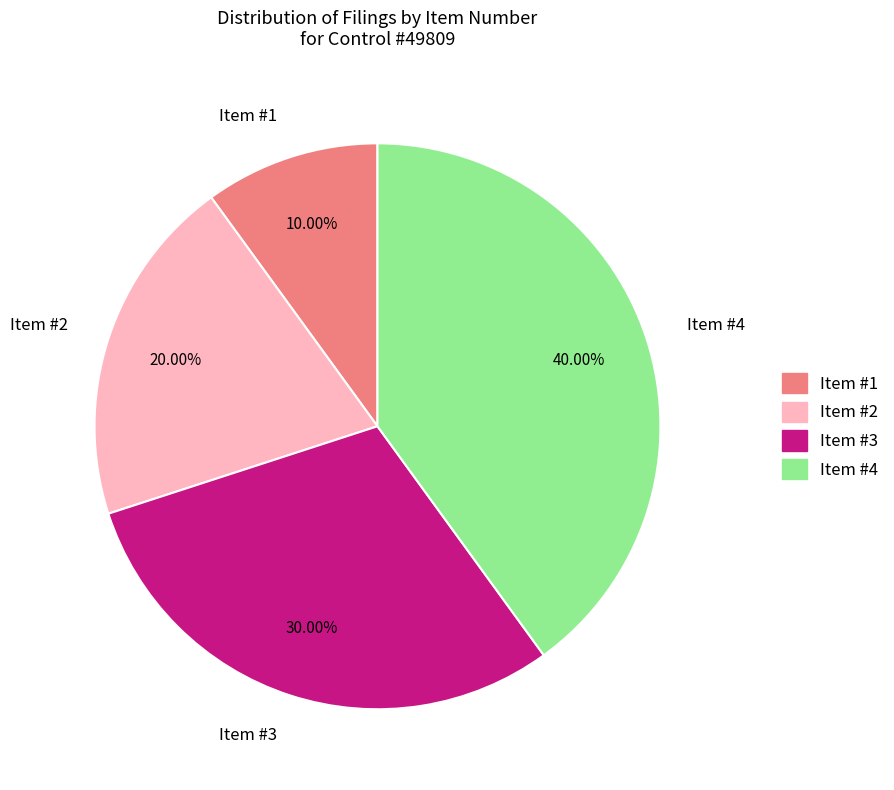

Which category has the smallest portion of the pie?

Item #1